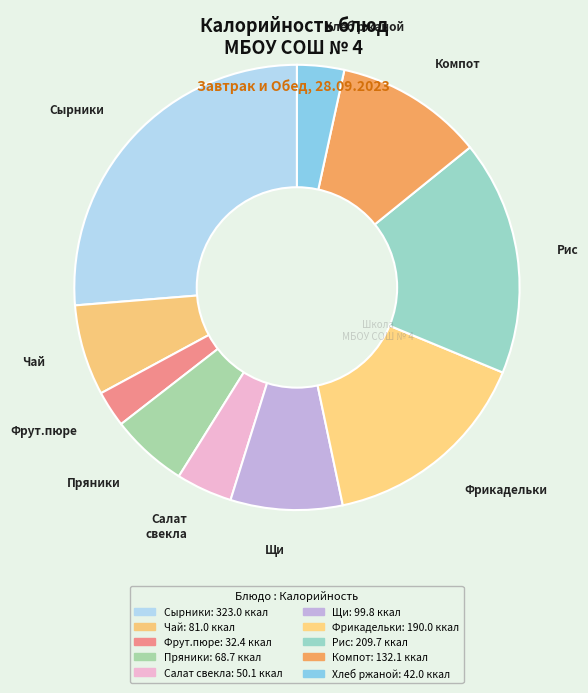

True or false: Чай accounts for 19% of the total.

False